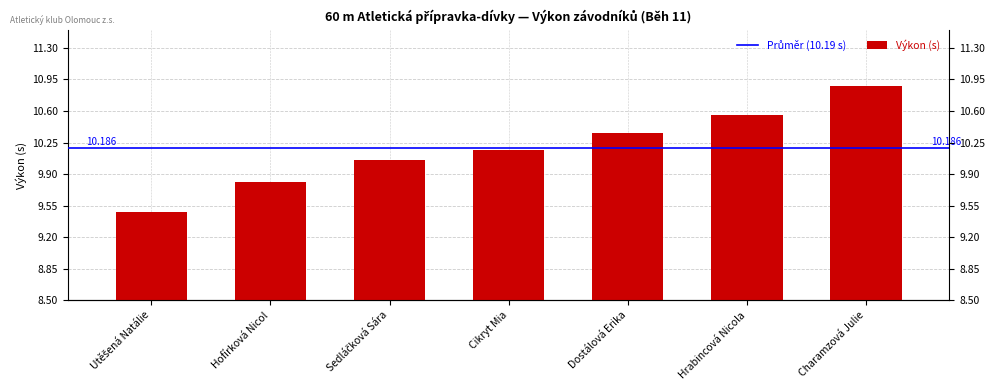

The chart shows a value of 10.2 at Cikryt Mia. True or false?

True